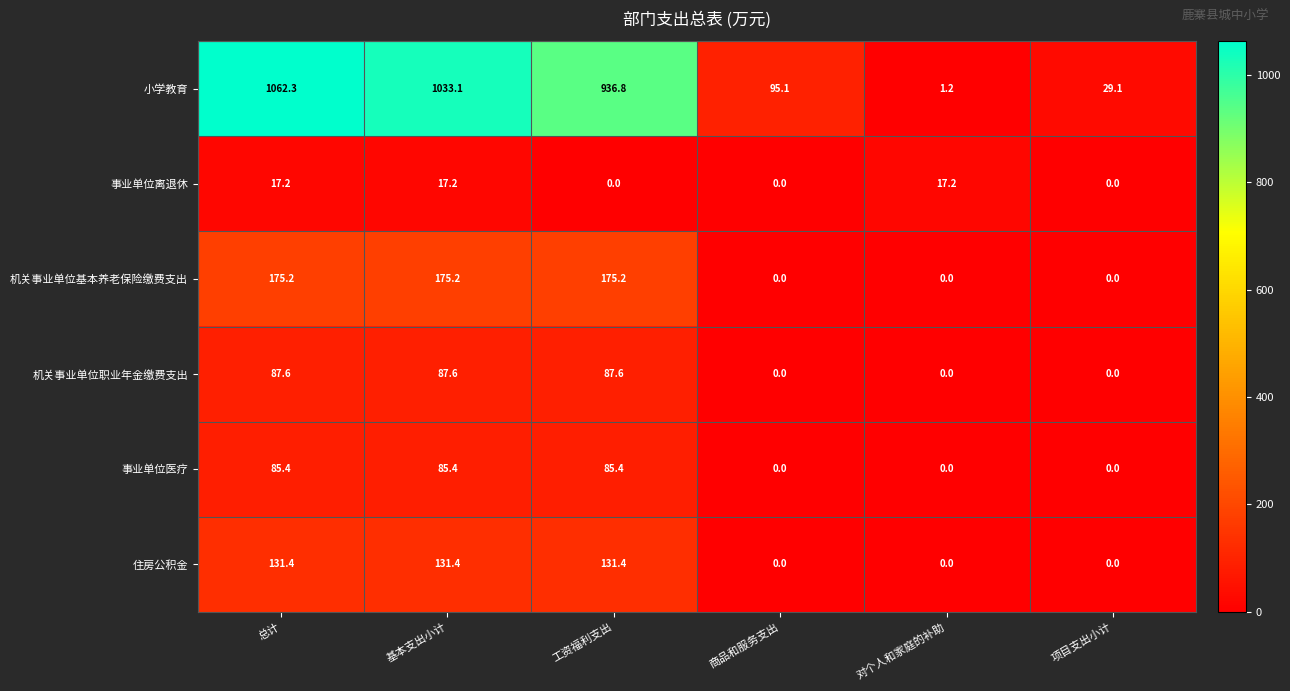

Which series has the largest range (max minus min)?

小学教育